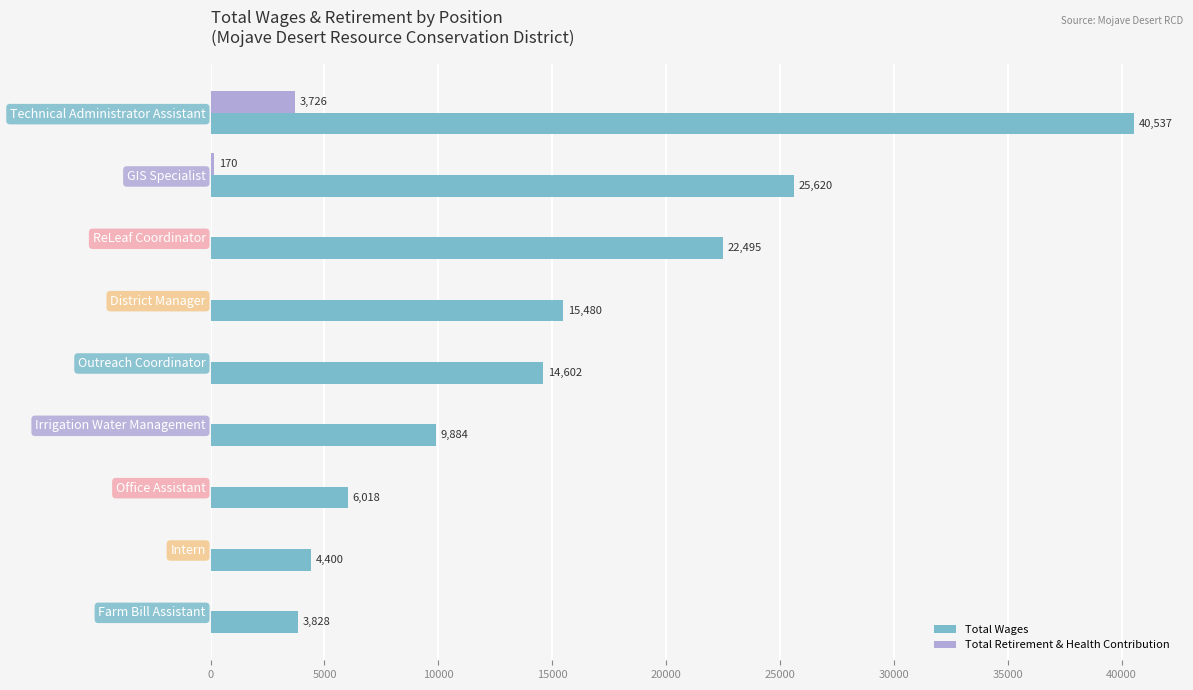

What is the average value of the Total Retirement & Health Contribution series?

433